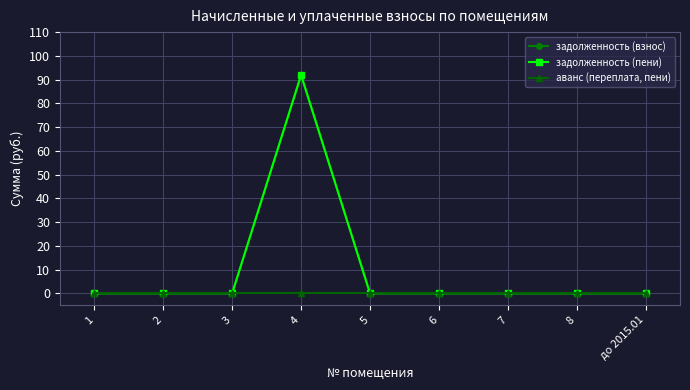

Which series has the largest total across all categories?

задолженность (взнос)